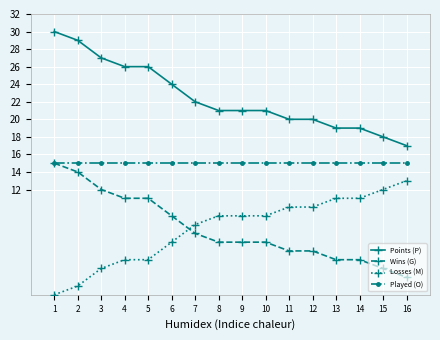

Is the value of Wins (G) at 10 greater than the value of Points (P) at 7?

No